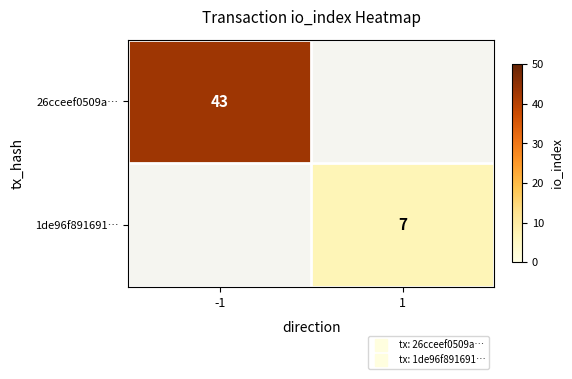

What is the difference between the maximum and minimum values in the 1de96f891691… series?

7